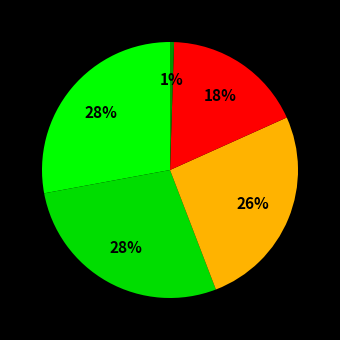

Count the number of slices in the pie.

5